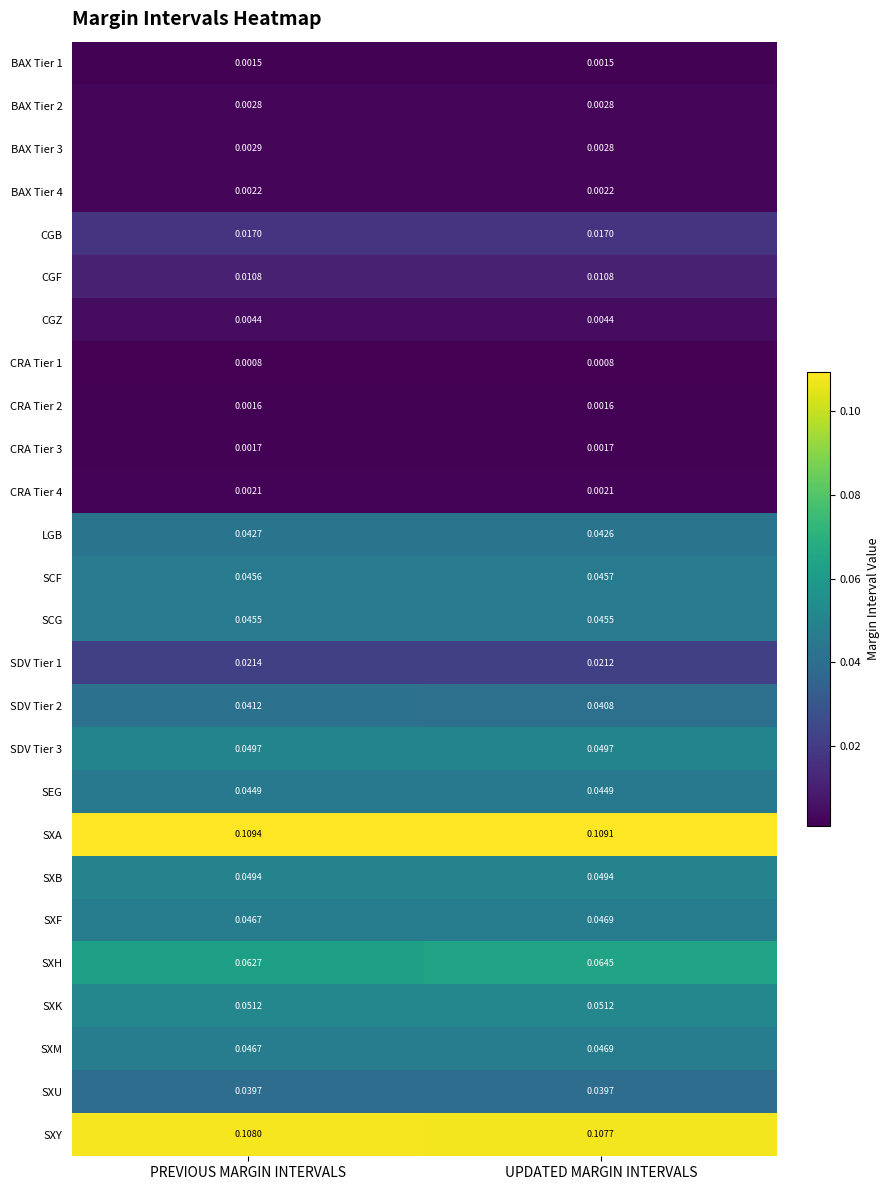

Between PREVIOUS MARGIN INTERVALS and UPDATED MARGIN INTERVALS, which series saw the biggest shift?

SXH